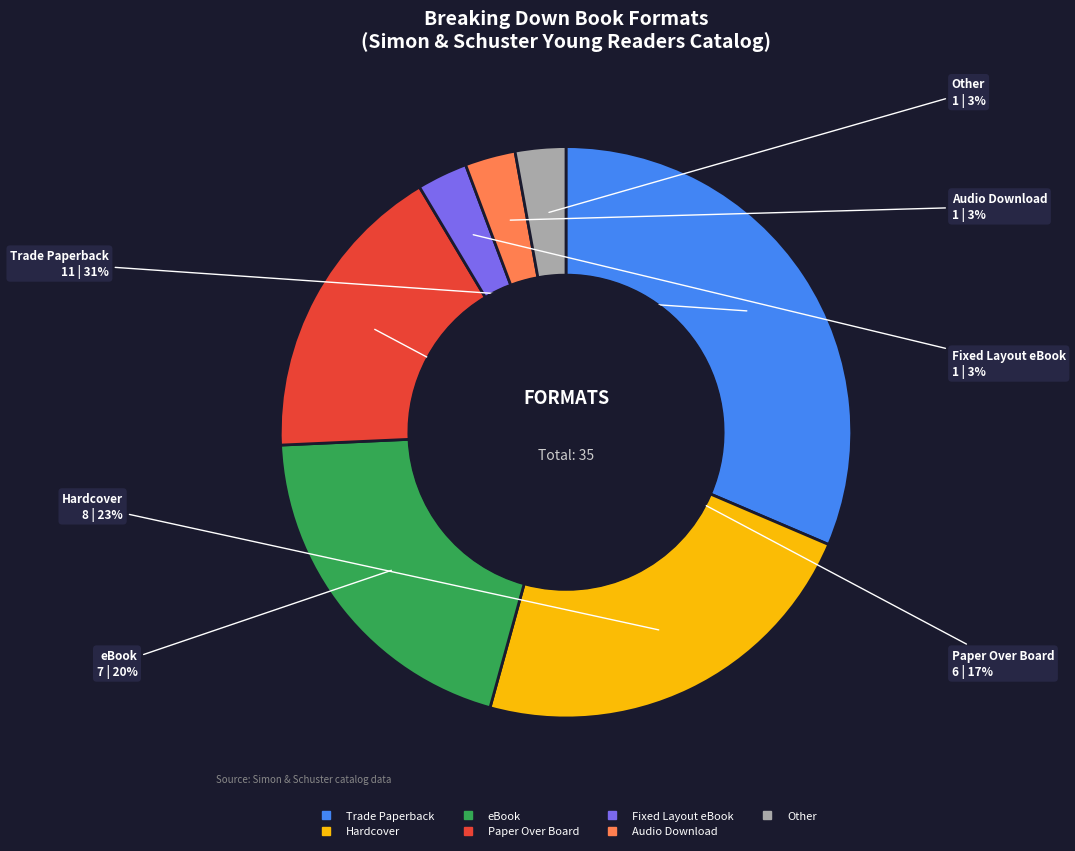

Does any single category account for the majority?

No